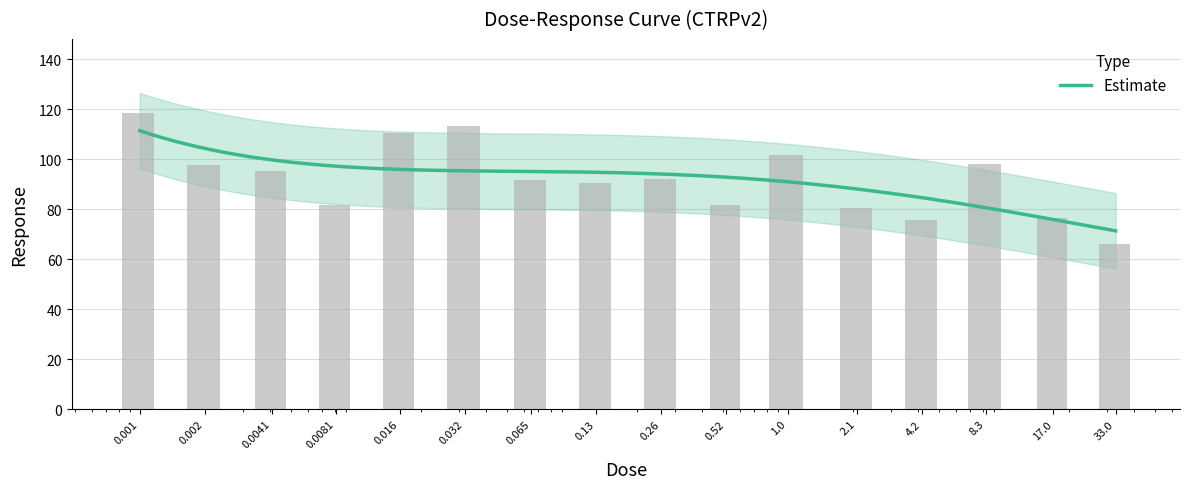

What is the sum of all values?

1472.5